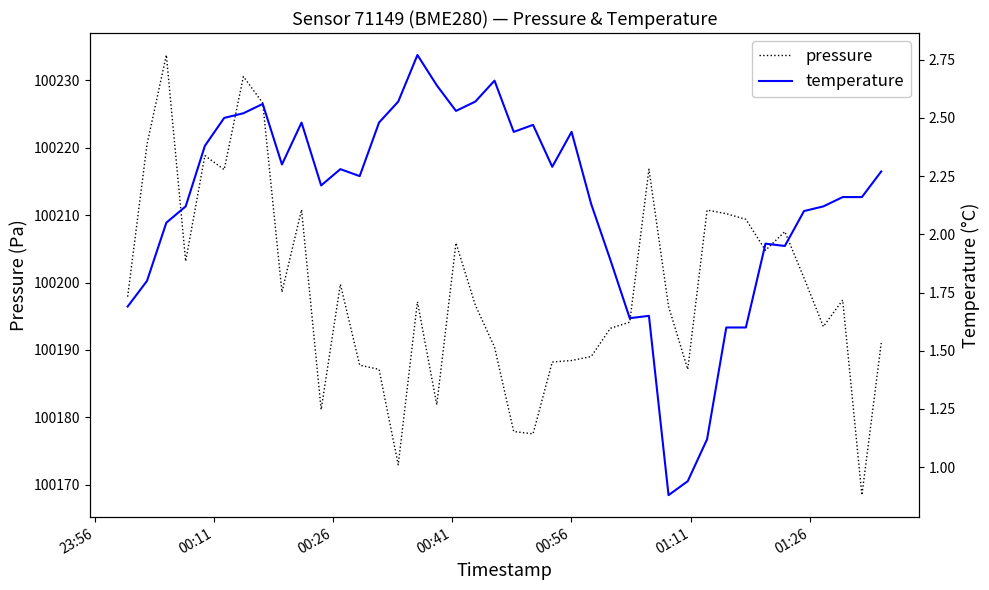

How many lines are shown in the chart?

2